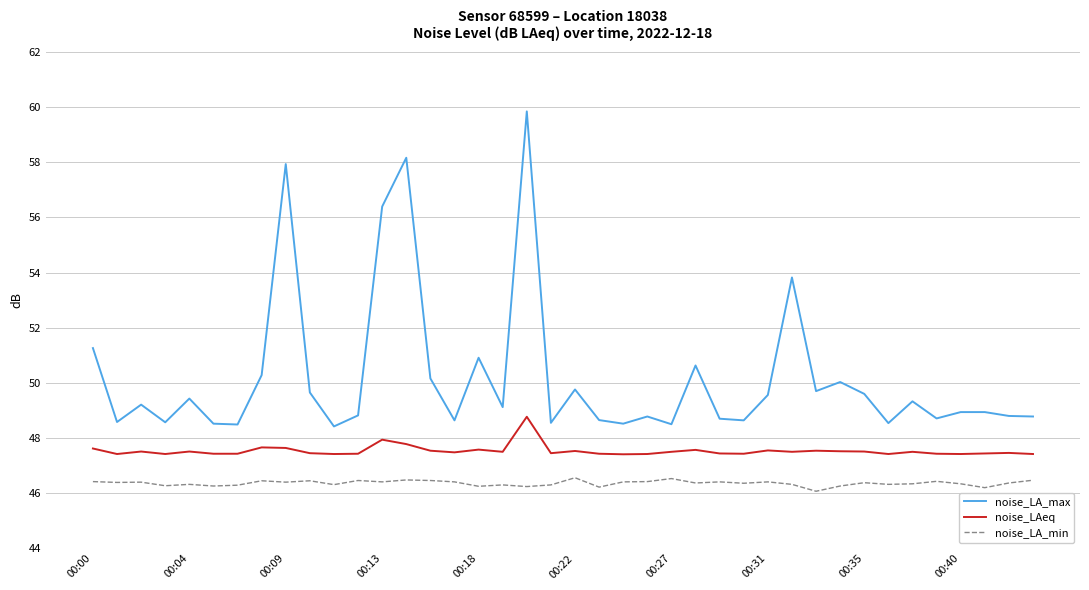

Which series has the largest range (max minus min)?

noise_LA_max